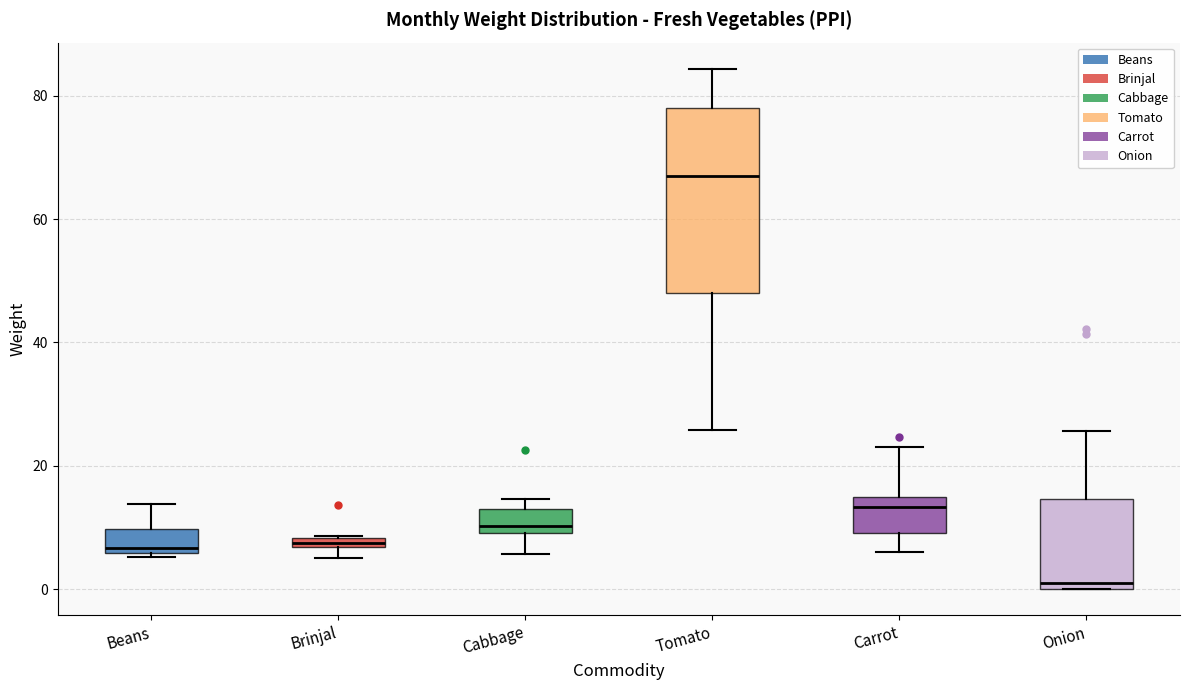

Which box is the tallest, from its lower edge to its upper edge?

Tomato